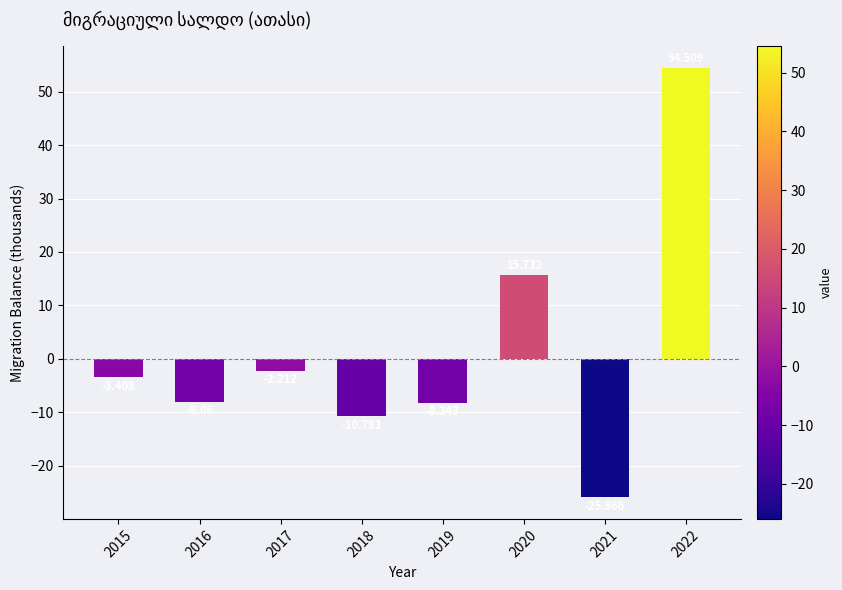

Is it true that the value at 2018 is -15.1?

False